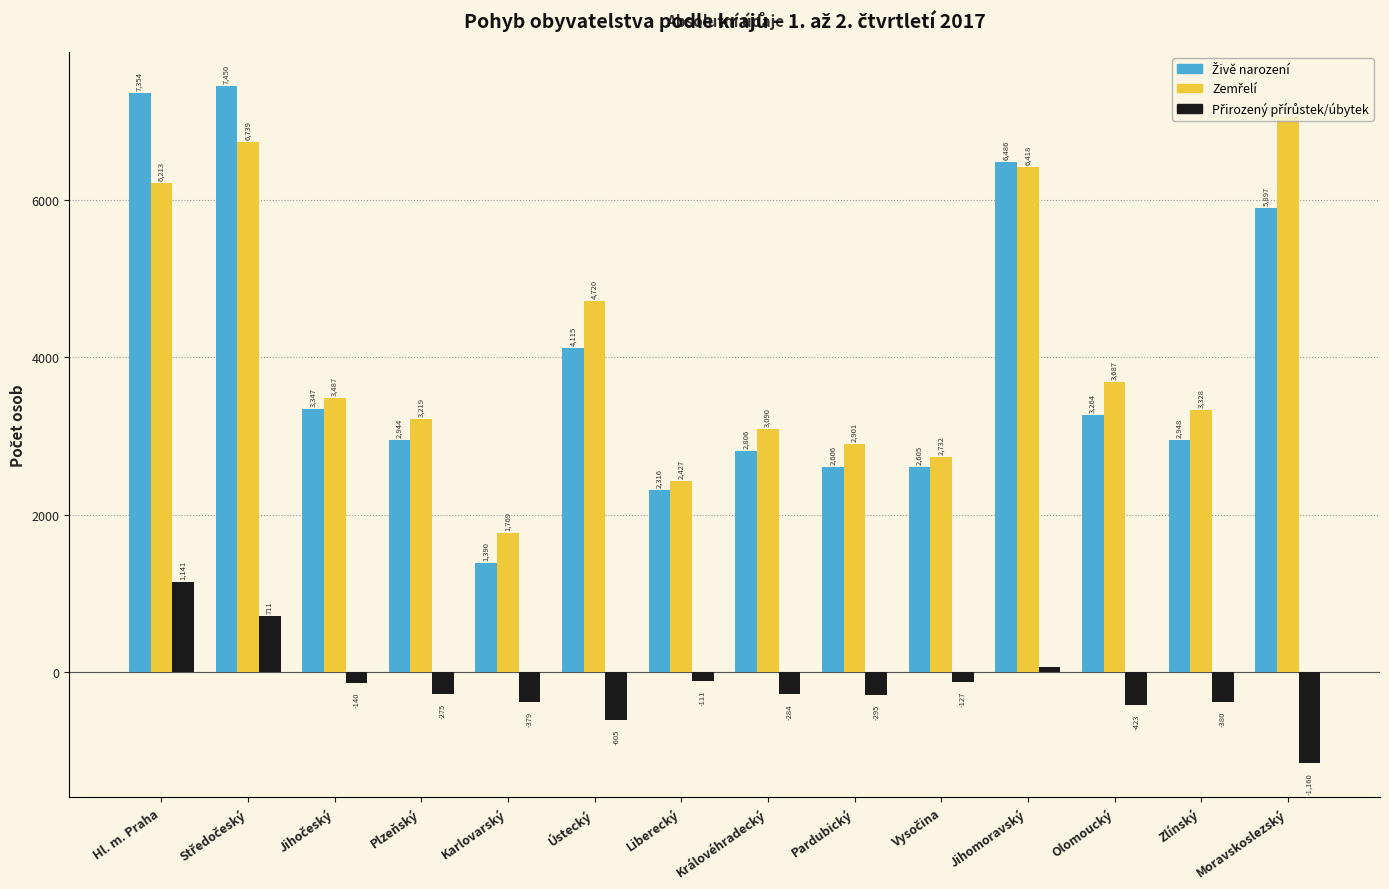

What is the label of the 8th bar from the left?

Královéhradecký